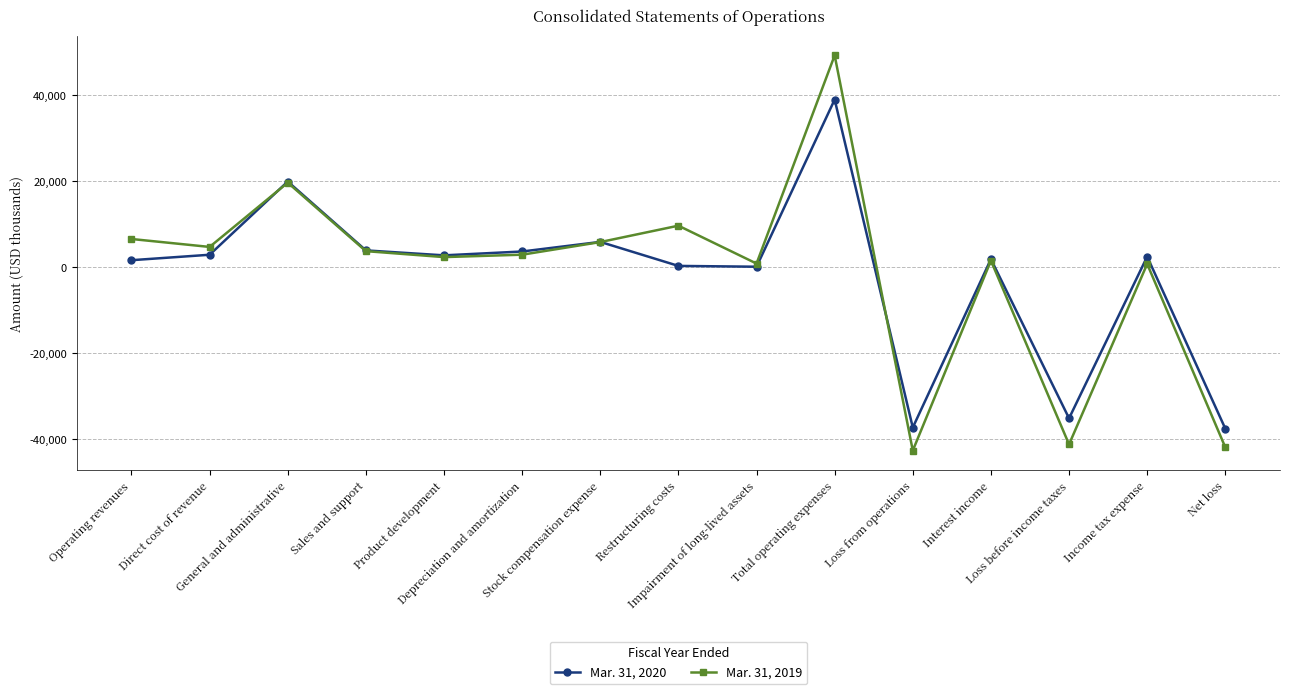

Where does the Mar. 31, 2020 series first go above 2402?

Direct cost of revenue